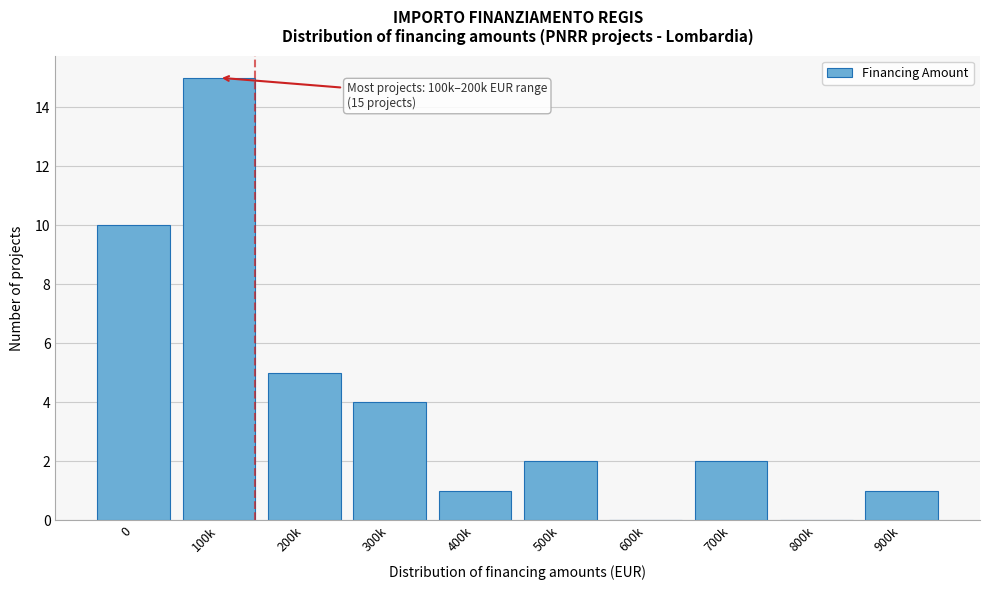

Reading left to right, what are all the values shown in this chart?

0=10	100k=15	200k=5	300k=4	400k=1	500k=2	600k=0	700k=2	800k=0	900k=1